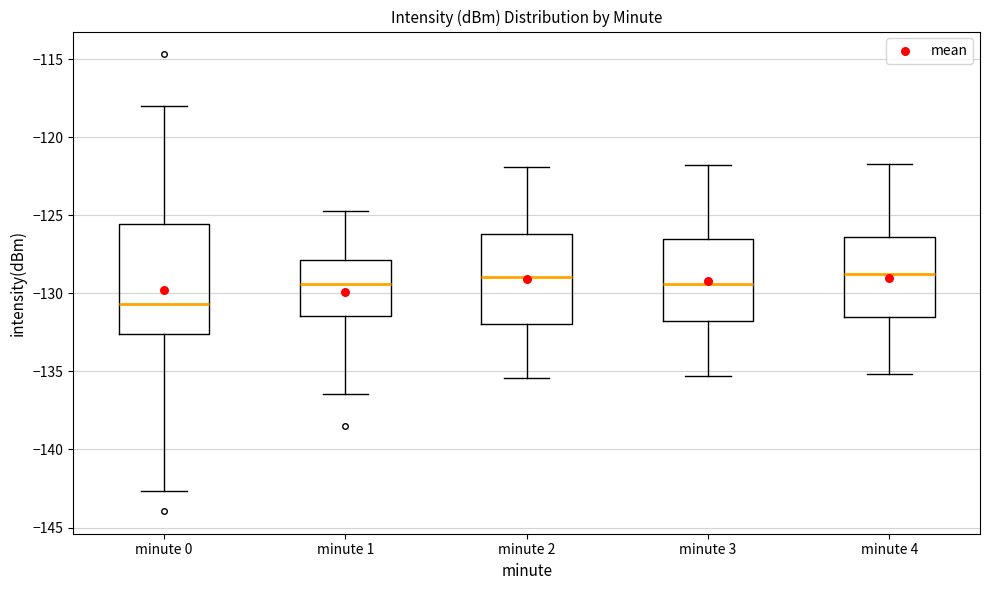

Reading left to right, read every box against the y-axis: the position of its median line, the range the box covers, and the ends of its whiskers. The values are not printed on the chart, so give them approximately, as read against the axis.

minute 0: median -130.5, box -132.5 to -125.5, whiskers -142.5 to -118.0
minute 1: median -129.5, box -131.5 to -128.0, whiskers -136.5 to -124.5
minute 2: median -129.0, box -132.0 to -126.0, whiskers -135.5 to -122.0
minute 3: median -129.5, box -132.0 to -126.5, whiskers -135.5 to -122.0
minute 4: median -128.5, box -131.5 to -126.5, whiskers -135.0 to -121.5